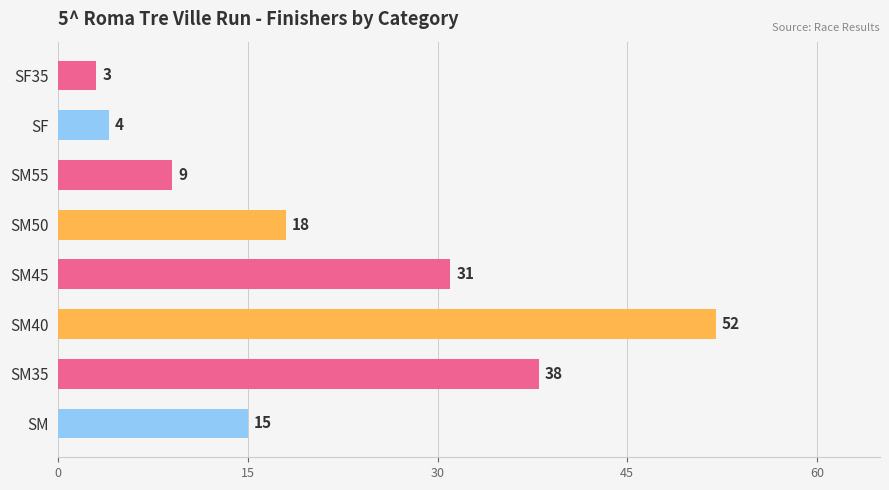

Count the values in the range 9 to 38.

5